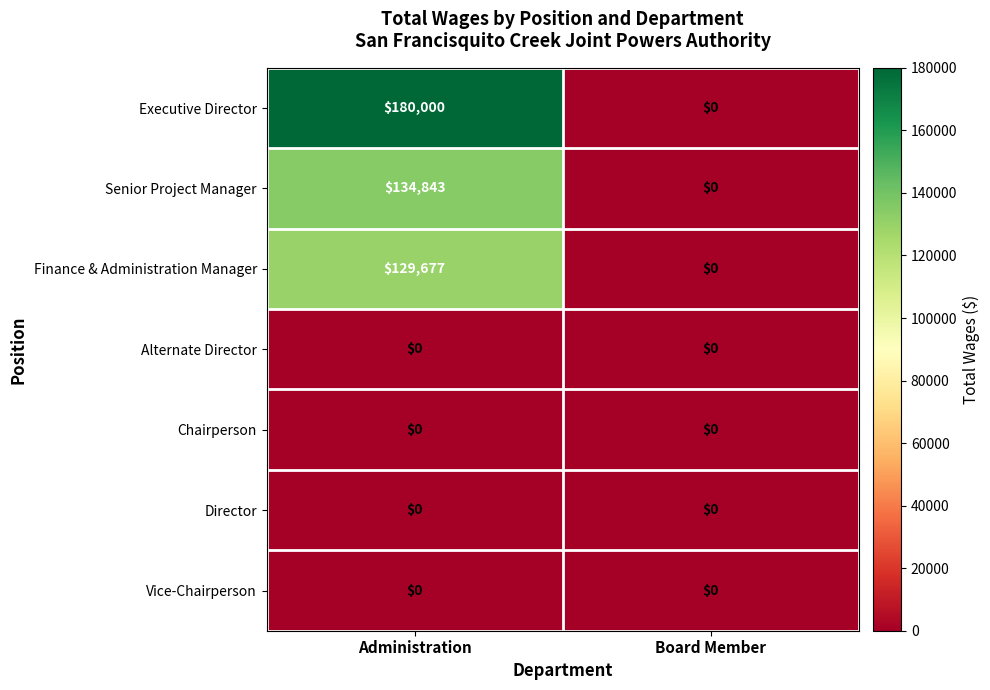

Which series has the widest spread of values?

Executive Director